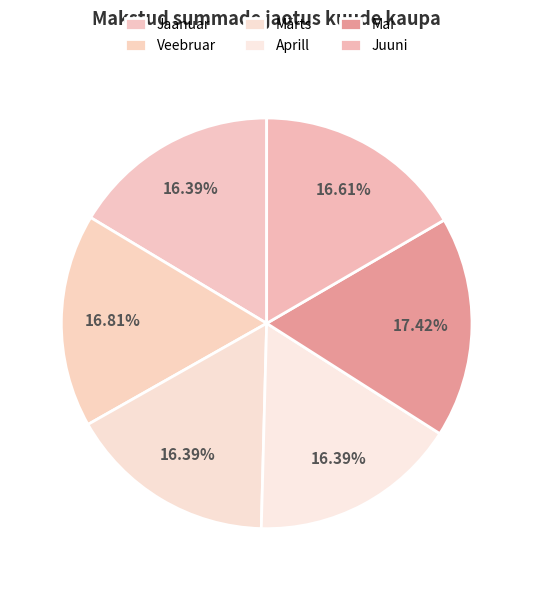

How many slices are in this pie chart?

6